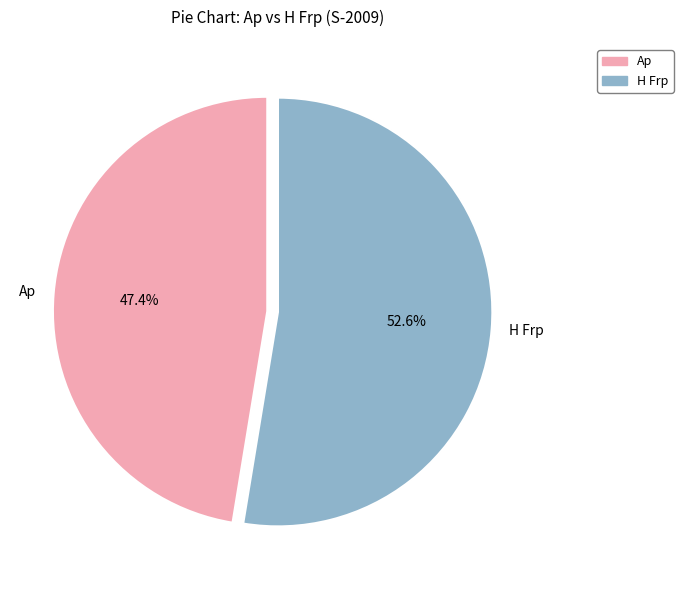

Which has a higher value, Ap or H Frp?

H Frp